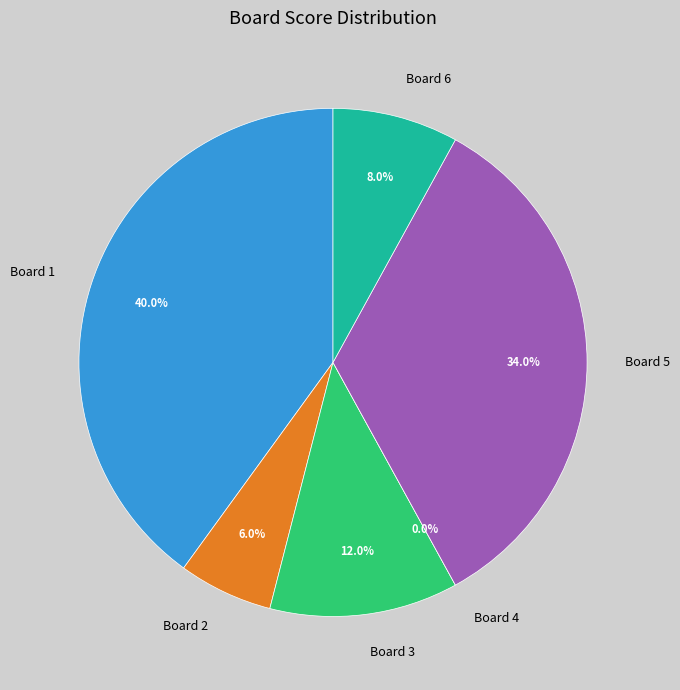

How many slices are in this pie chart?

6